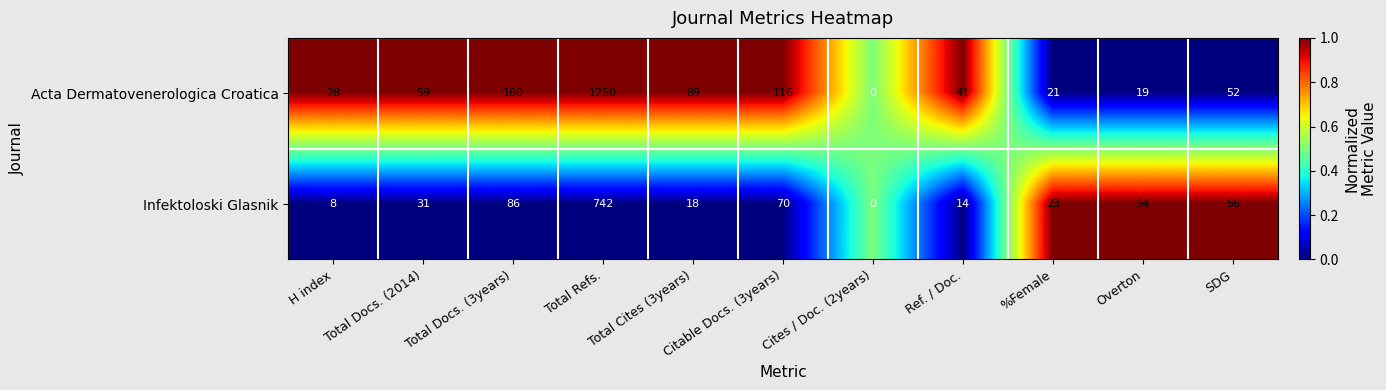

True or false: Acta Dermatovenerologica Croatica has a value of 89 at Total Cites (3years).

True